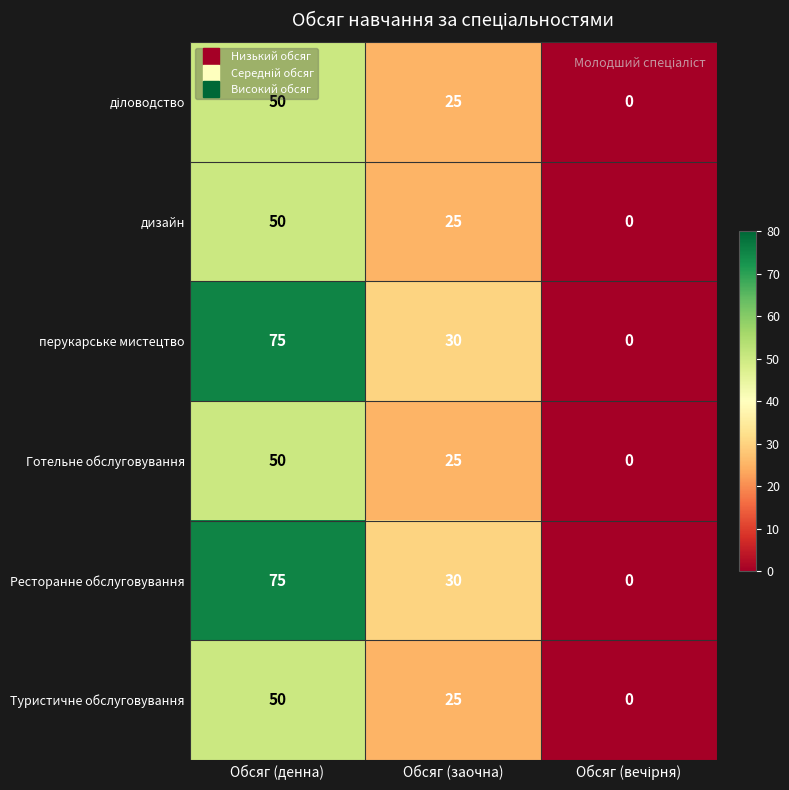

The value of Ресторанне обслуговування at Обсяг (денна) is 75. True or false?

True